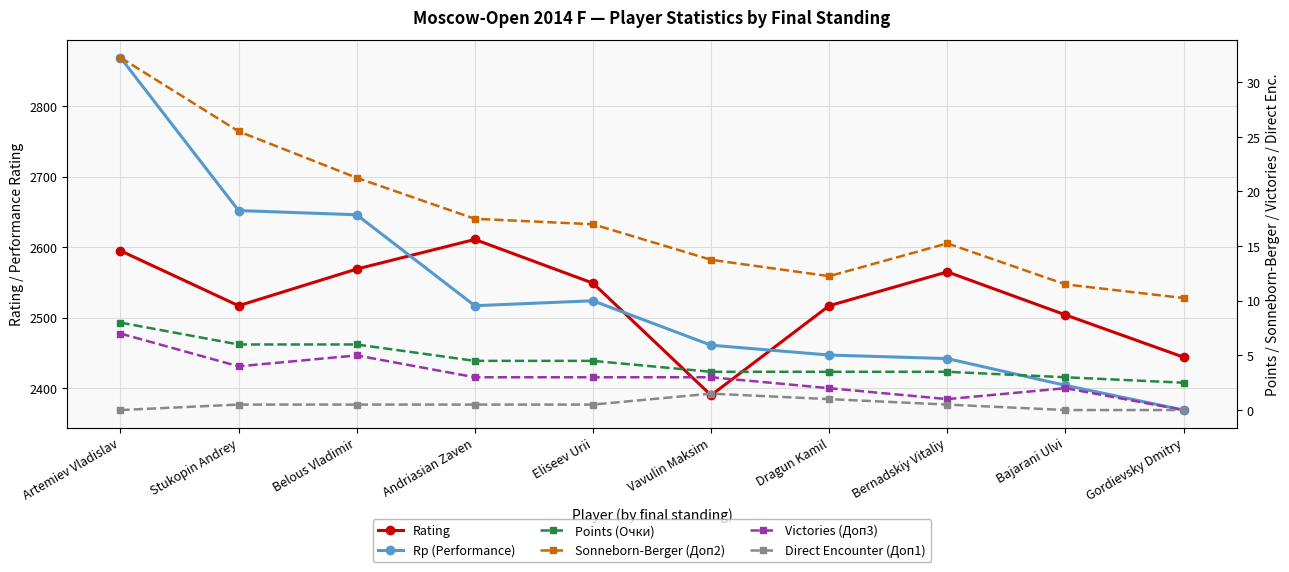

True or false: Rating and Victories (Доп3) cross at least once.

False